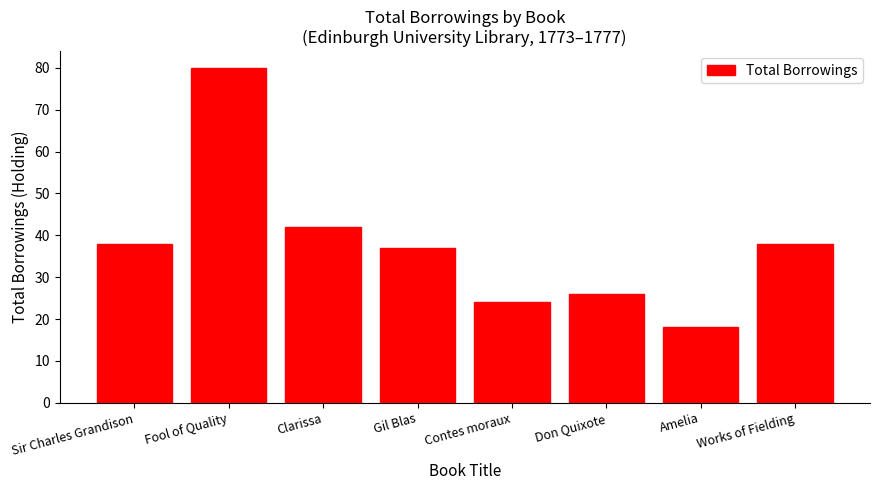

The value at Gil Blas is 16. True or false?

False